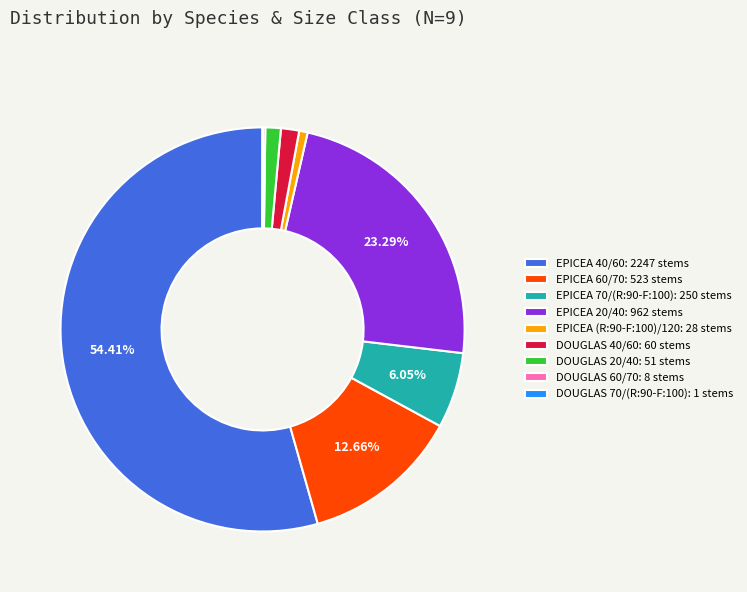

Does EPICEA 40/60: 2247 stems account for over 50% of the chart?

Yes